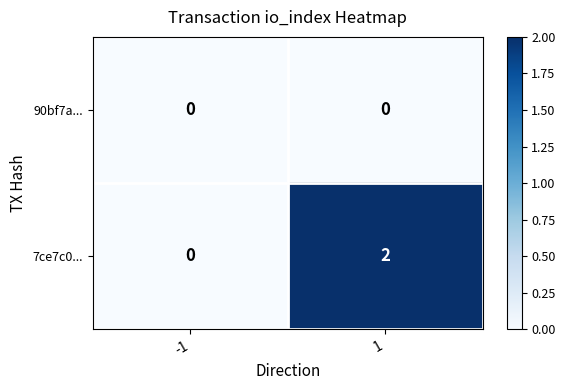

What is the spread (max minus min) of values at 1?

2